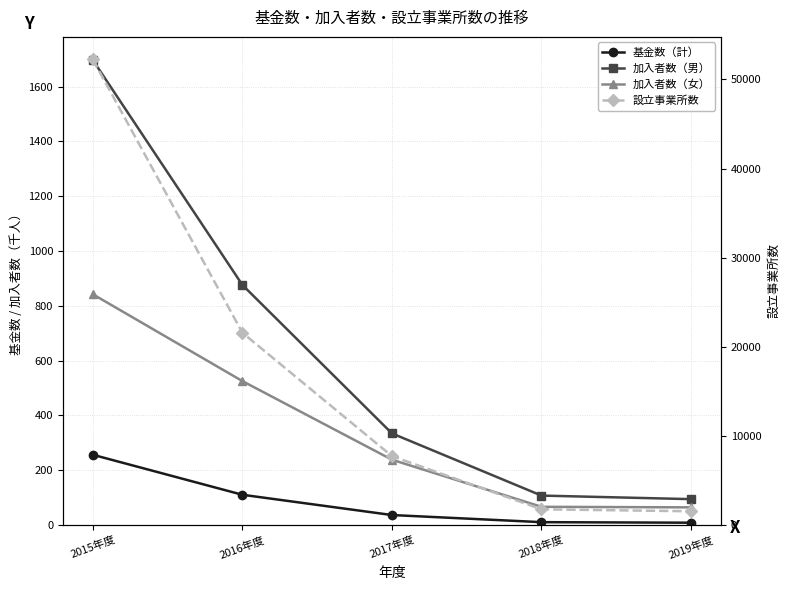

What is the total value across all series at 2016年度?

23082